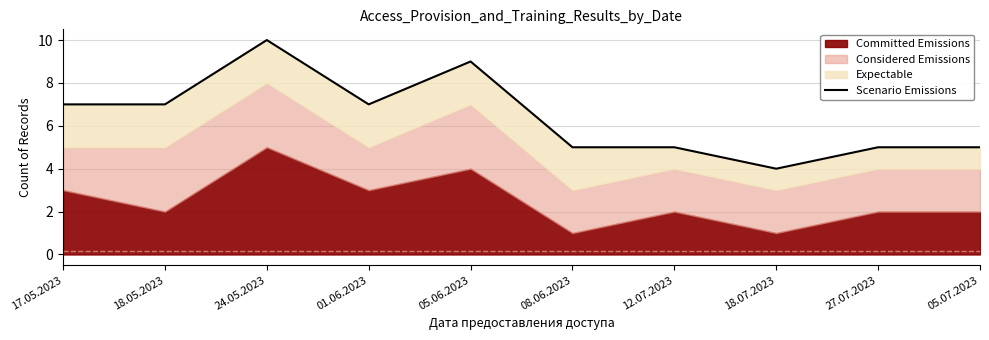

The value at 18.05.2023 is 7. True or false?

True